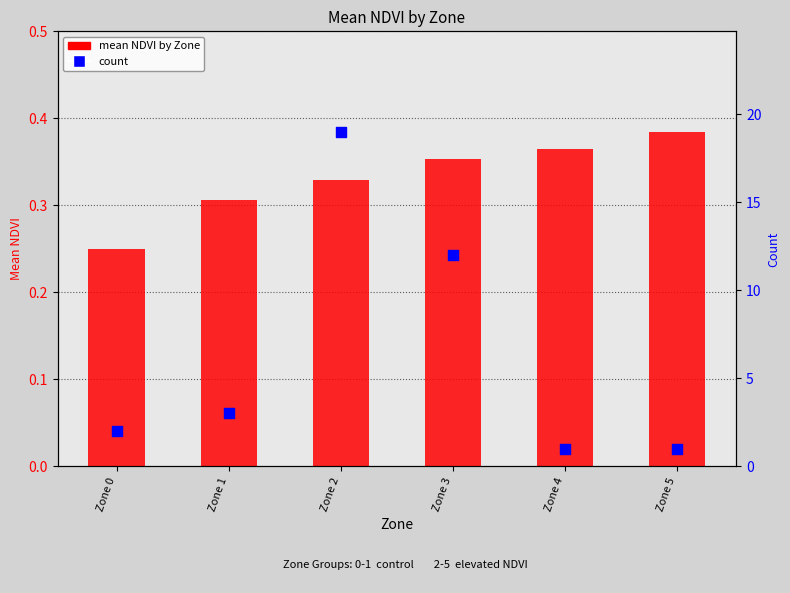

At how many categories does at least one series exceed 1?

4